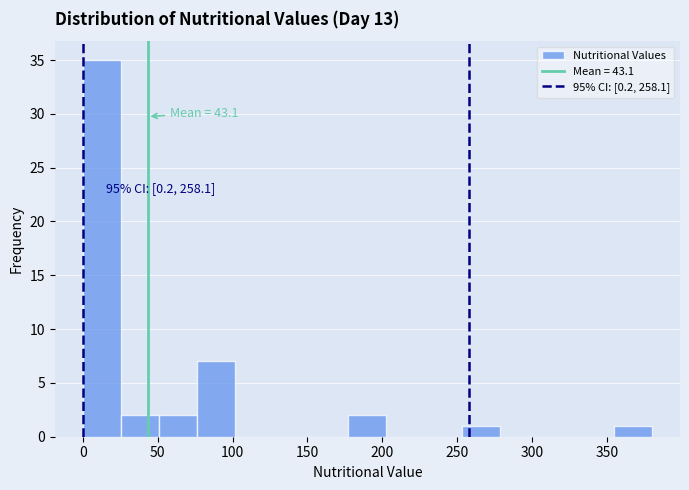

Over which range of the x-axis is the bar tallest?

0 to 25